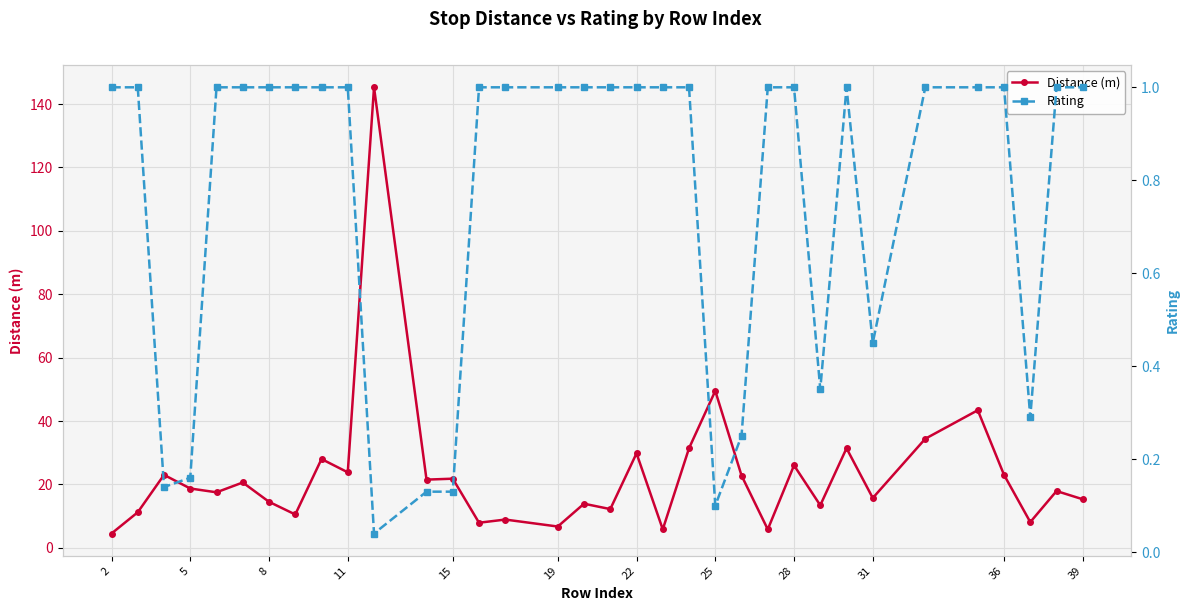

What is the highest value of the Distance (m) series?

145.3